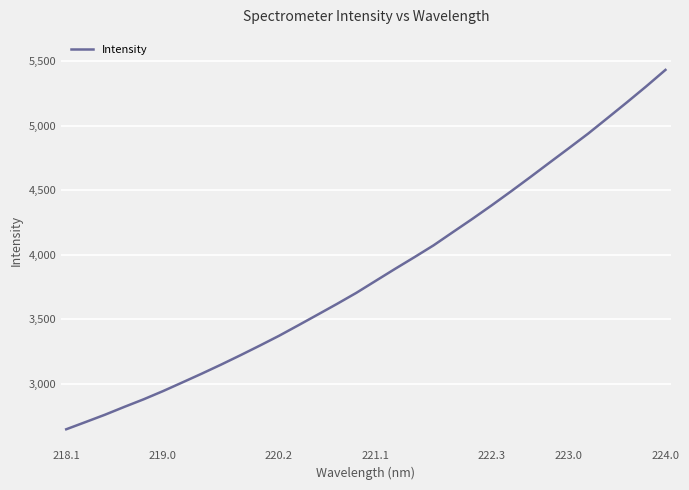

What is the maximum value shown in the chart?

5434.2